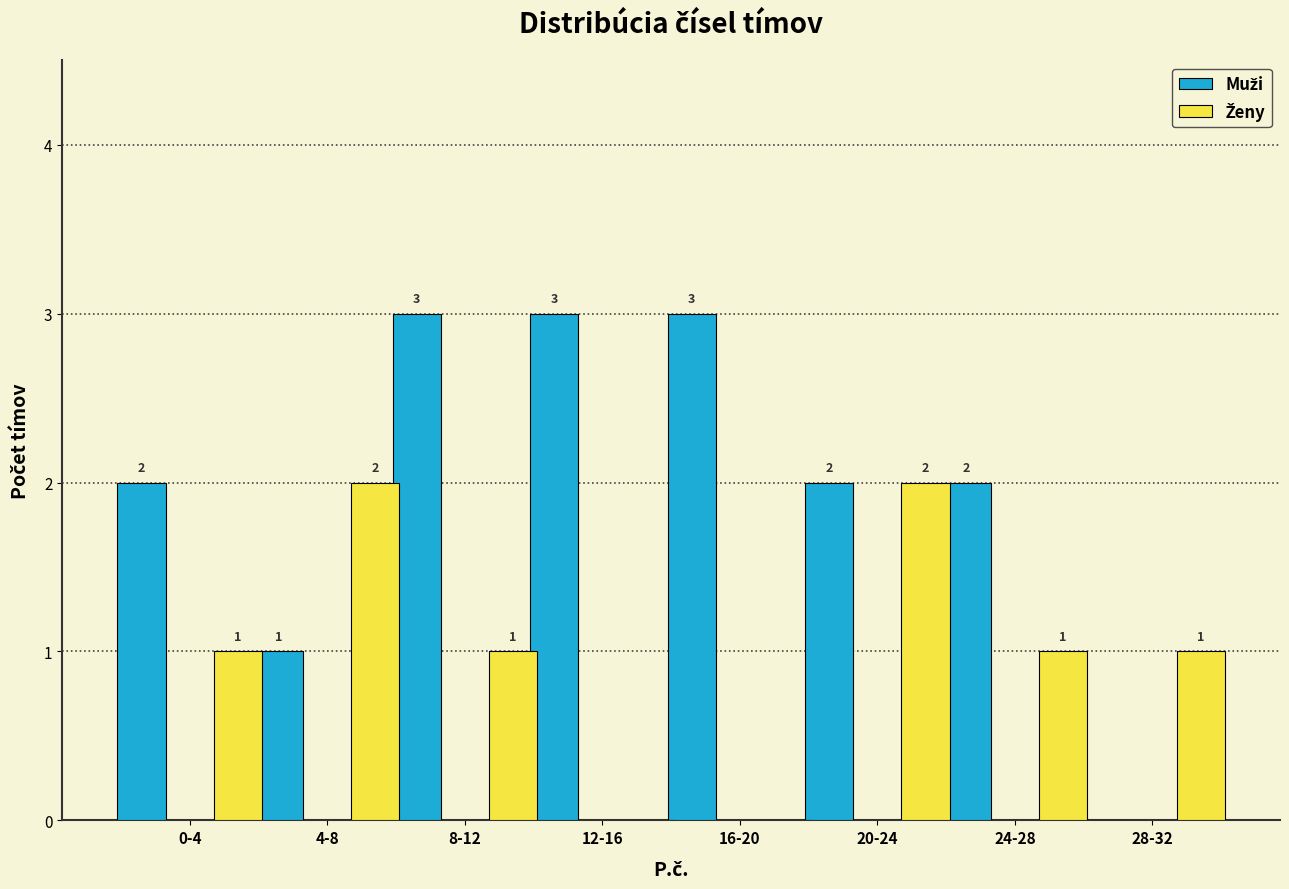

What is the greatest value displayed?

3